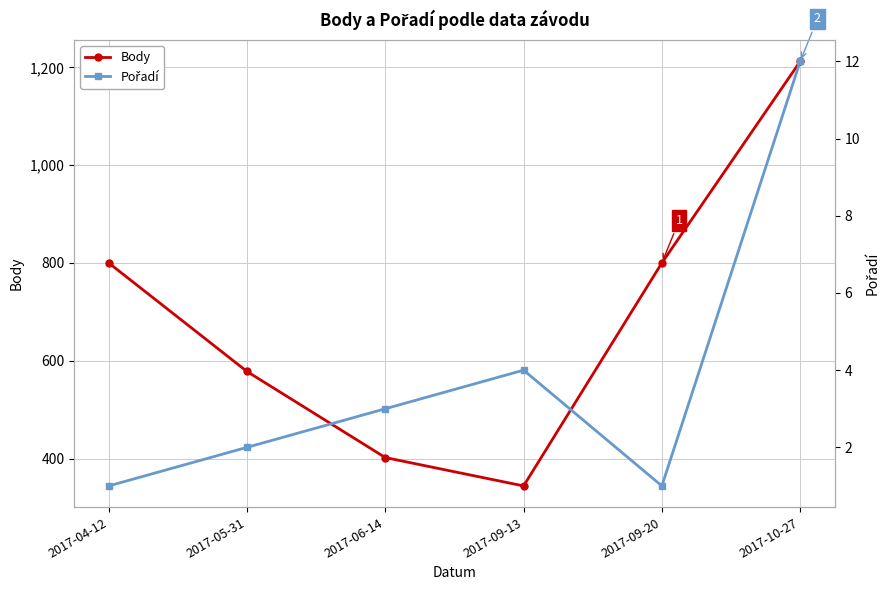

In Pořadí, how many points are lower than both neighbors (excluding endpoints)?

1